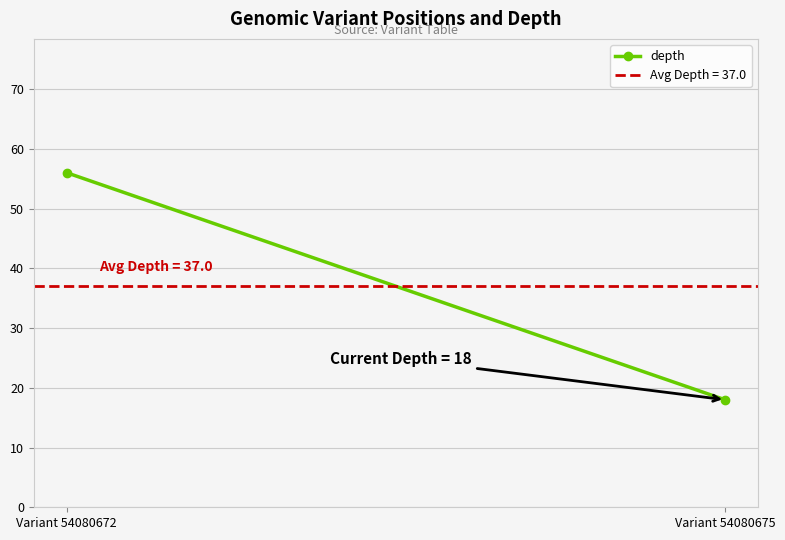

At which category does the chart reach its minimum across all series?

Variant 54080675